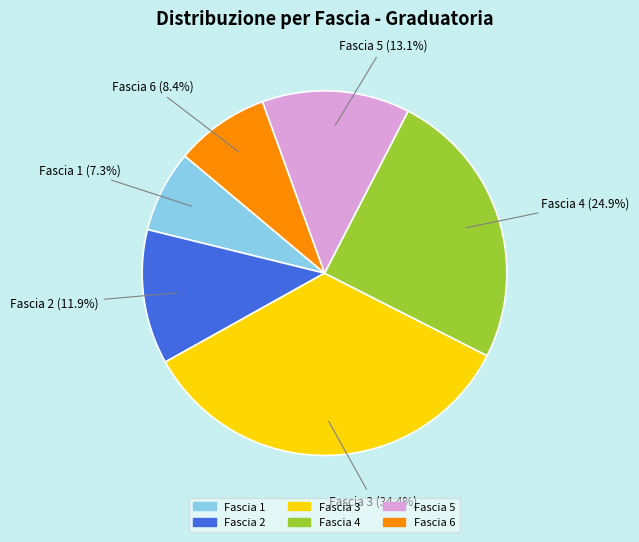

Count the number of slices in the pie.

6